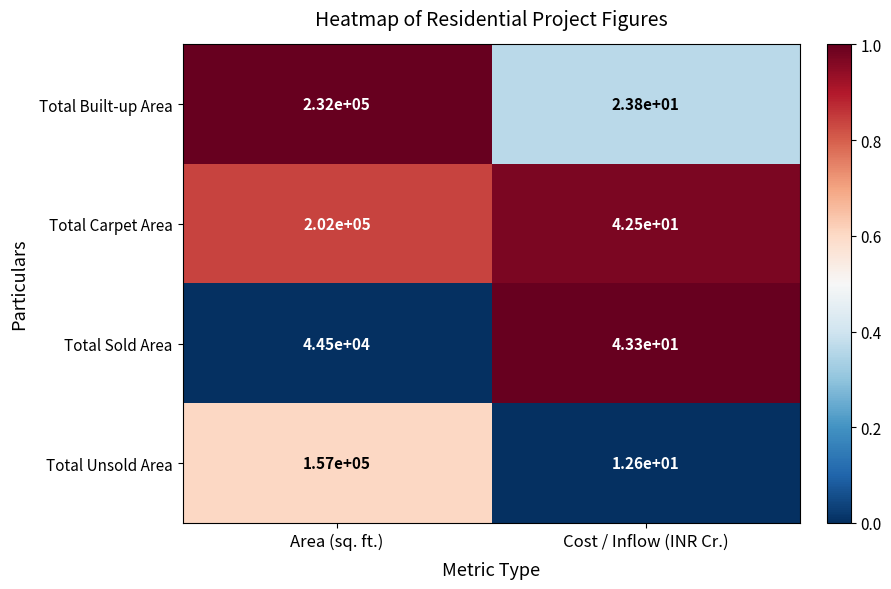

Between Area (sq. ft.) and Cost / Inflow (INR Cr.), which series saw the biggest shift?

Total Built-up Area